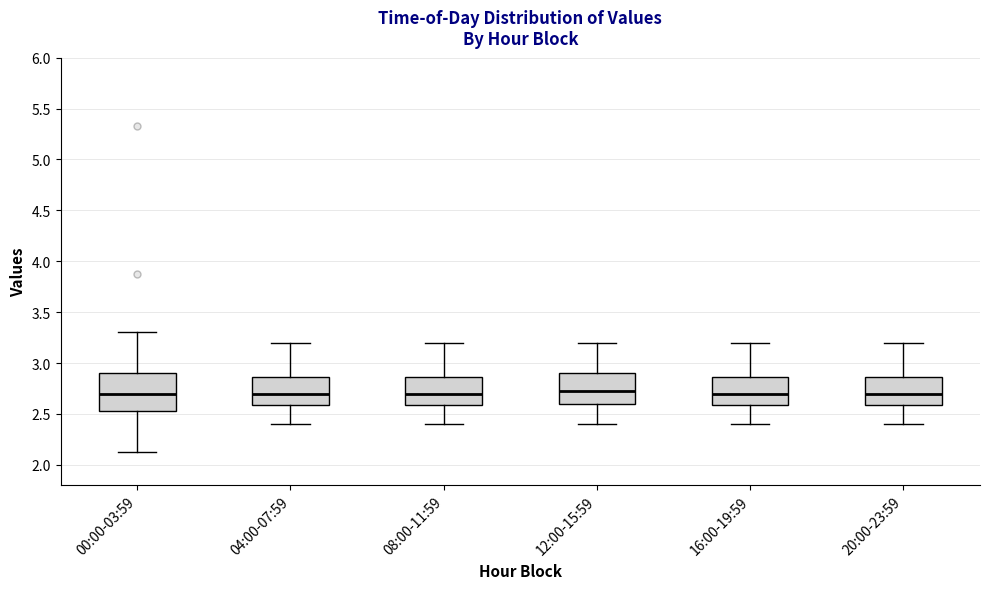

Reading left to right, read every box against the y-axis: the position of its median line, the range the box covers, and the ends of its whiskers. The values are not printed on the chart, so give them approximately, as read against the axis.

00:00-03:59: median 2.70, box 2.55 to 2.90, whiskers 2.15 to 3.30
04:00-07:59: median 2.70, box 2.60 to 2.85, whiskers 2.40 to 3.20
08:00-11:59: median 2.70, box 2.60 to 2.85, whiskers 2.40 to 3.20
12:00-15:59: median 2.75, box 2.60 to 2.90, whiskers 2.40 to 3.20
16:00-19:59: median 2.70, box 2.60 to 2.85, whiskers 2.40 to 3.20
20:00-23:59: median 2.70, box 2.60 to 2.85, whiskers 2.40 to 3.20